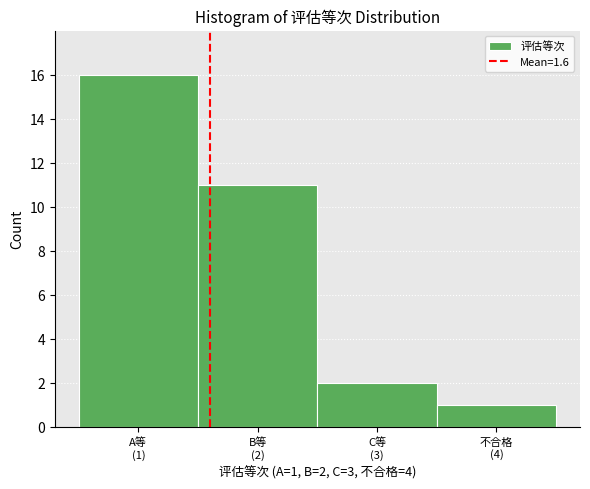

Reading left to right, extract all data points from this chart.

16	11	2	1